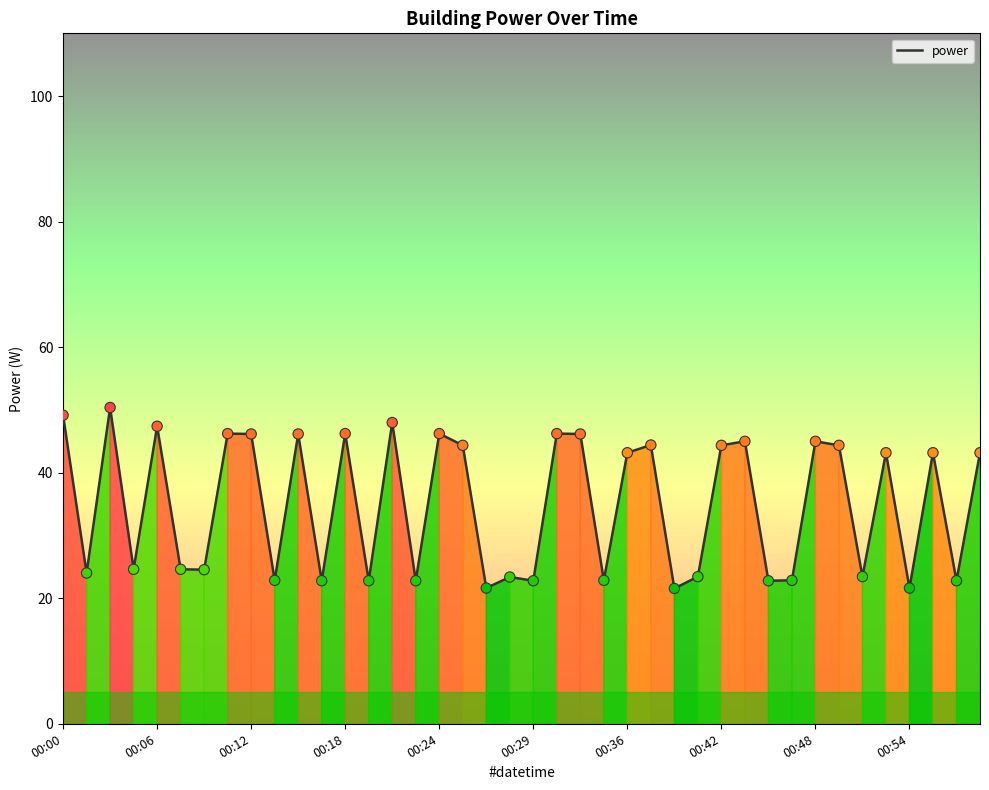

What is the greatest value displayed?

50.4